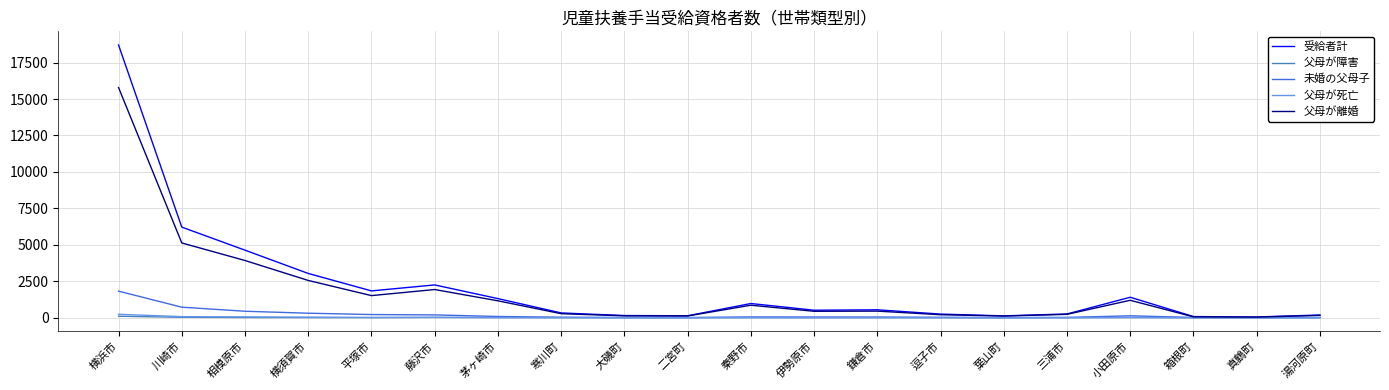

Which label corresponds to the largest value in the chart?

横浜市